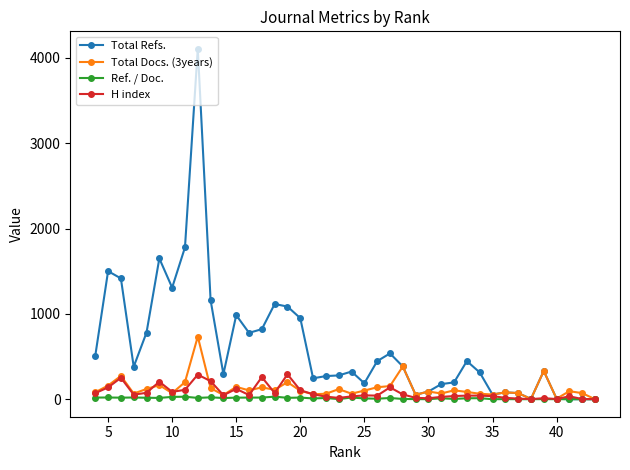

How many positive values does the Ref. / Doc. series have?

32